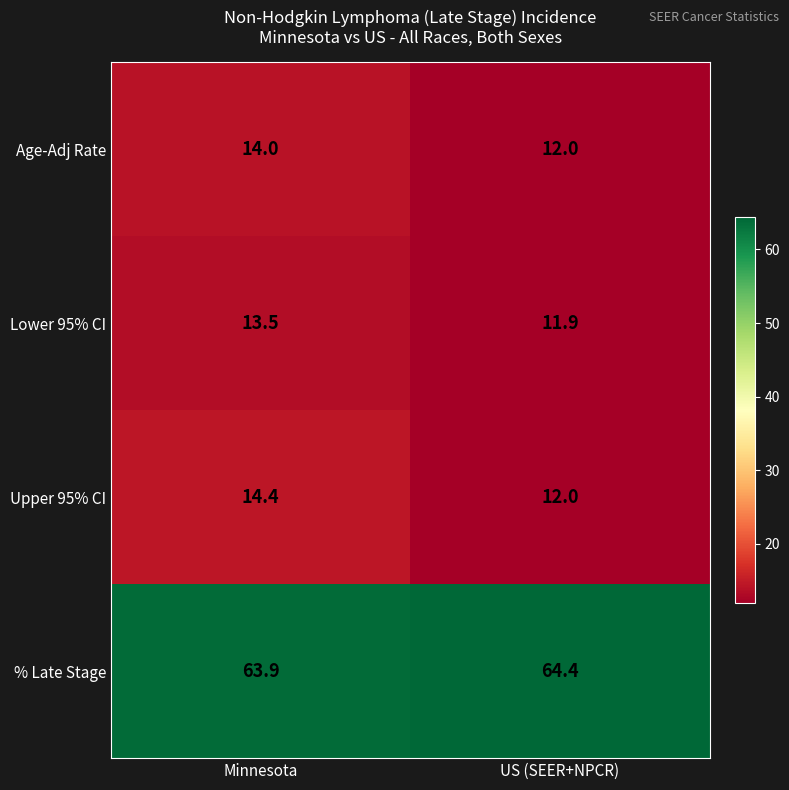

Count the number of data series in this chart.

4